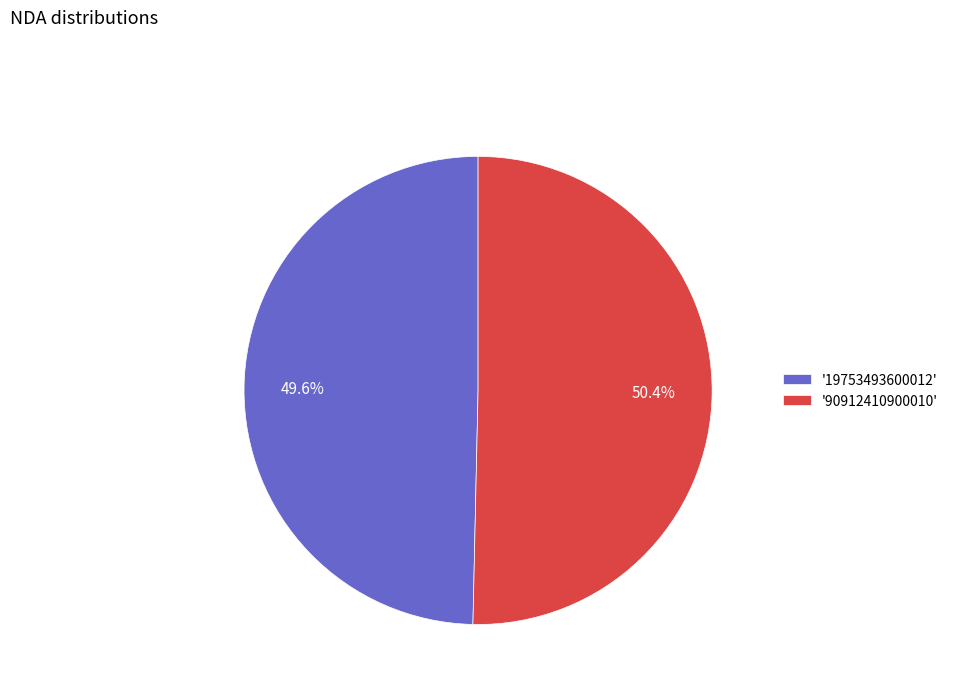

Is there a majority slice in this chart?

Yes